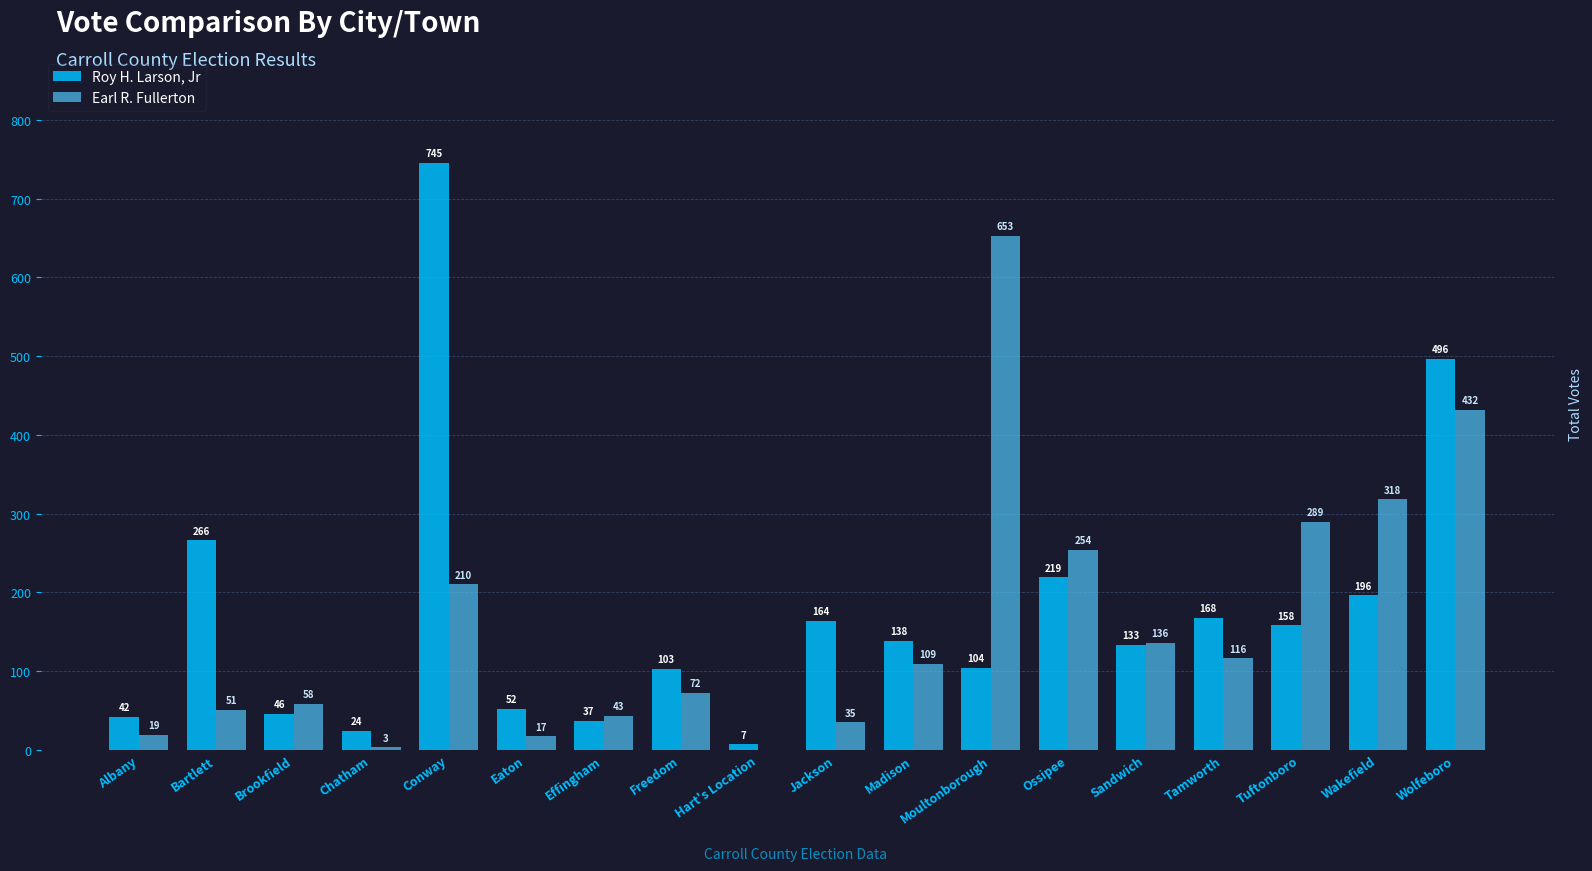

What is the maximum value for Roy H. Larson, Jr?

745